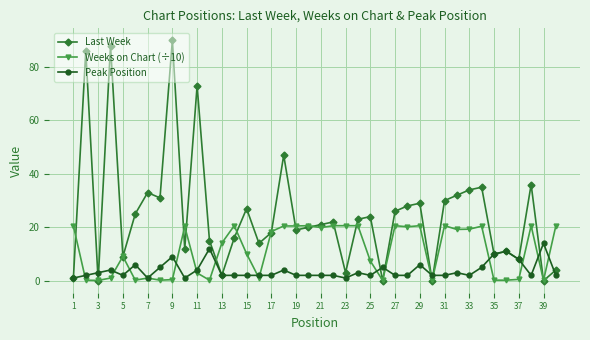

True or false: Weeks on Chart (÷10) has more than 0 interior local peaks.

True